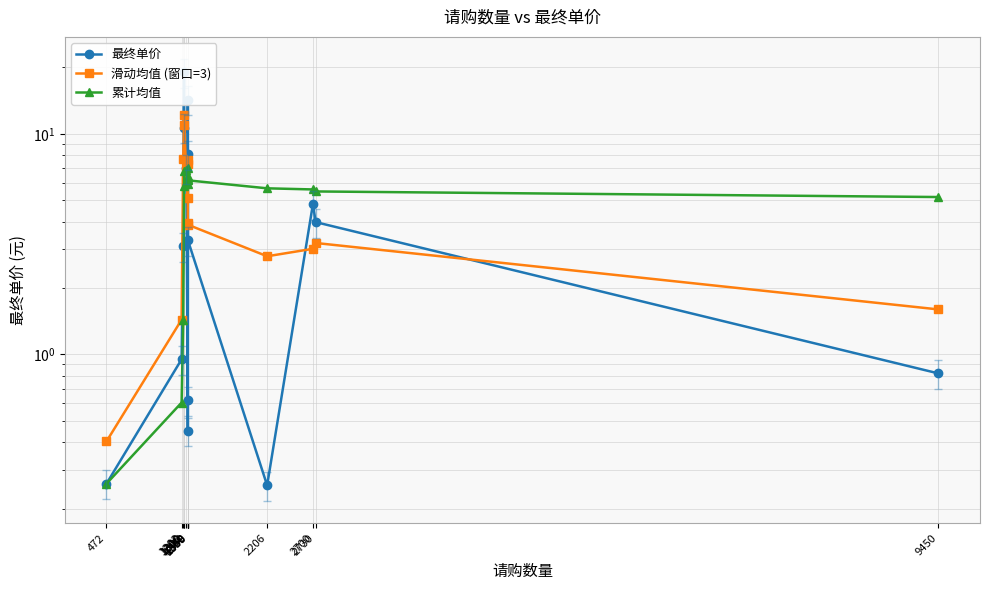

At which category does 最终单价 reach its first local valley?

1349